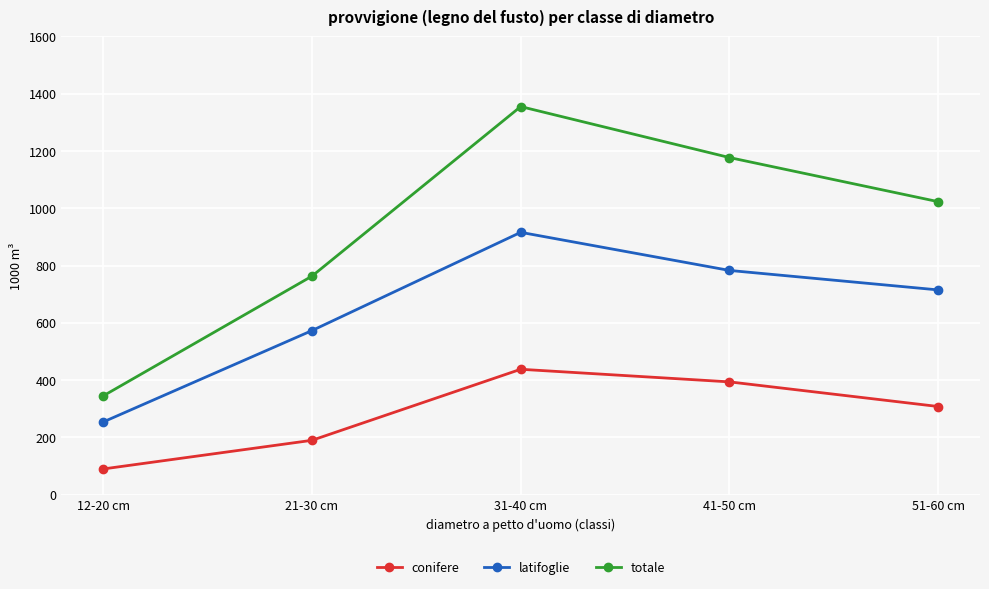

Which series changed the most between 41-50 cm and 51-60 cm?

totale